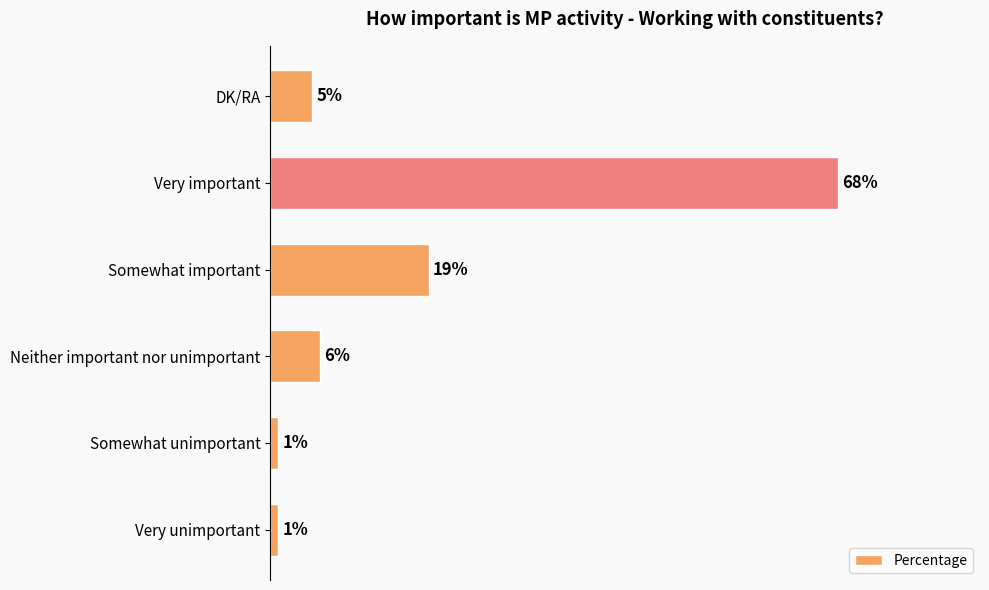

At which category does the chart reach its peak across all series?

Very important